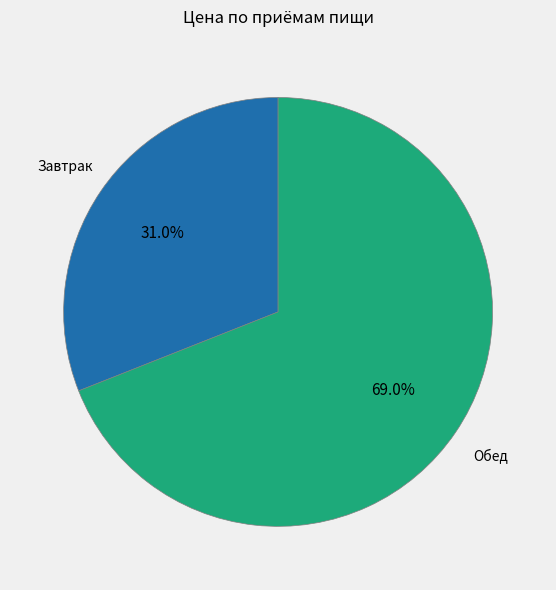

Count the number of slices in the pie.

2